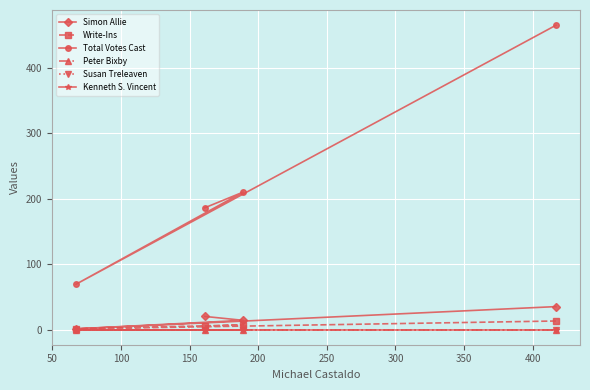

What is the value of the Write-Ins point at the 1st from the left?

1